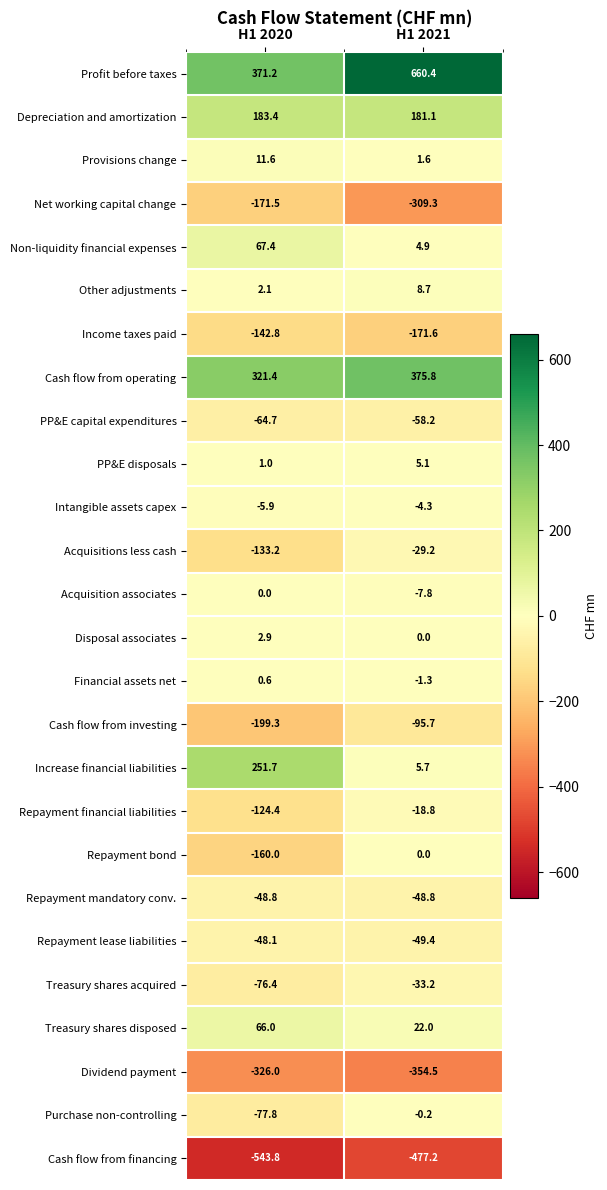

How many data points in Profit before taxes are less than 660?

1